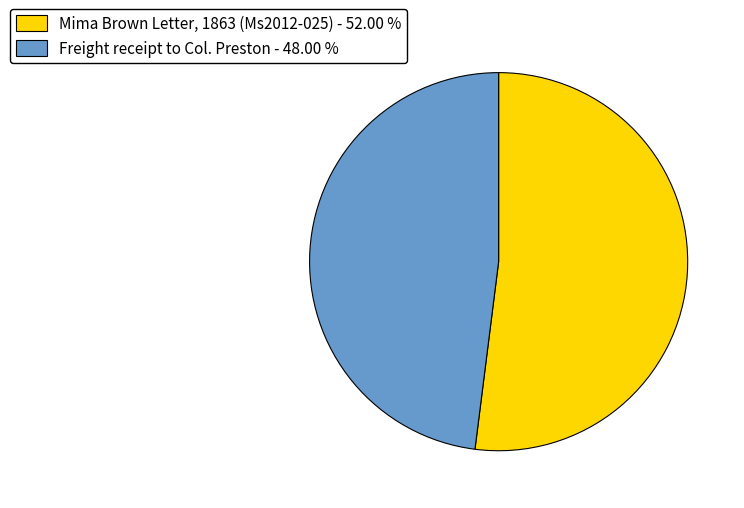

Do Mima Brown Letter, 1863 (Ms2012-025) - 52.00 % and Freight receipt to Col. Preston - 48.00 % together represent more than half of the pie?

Yes